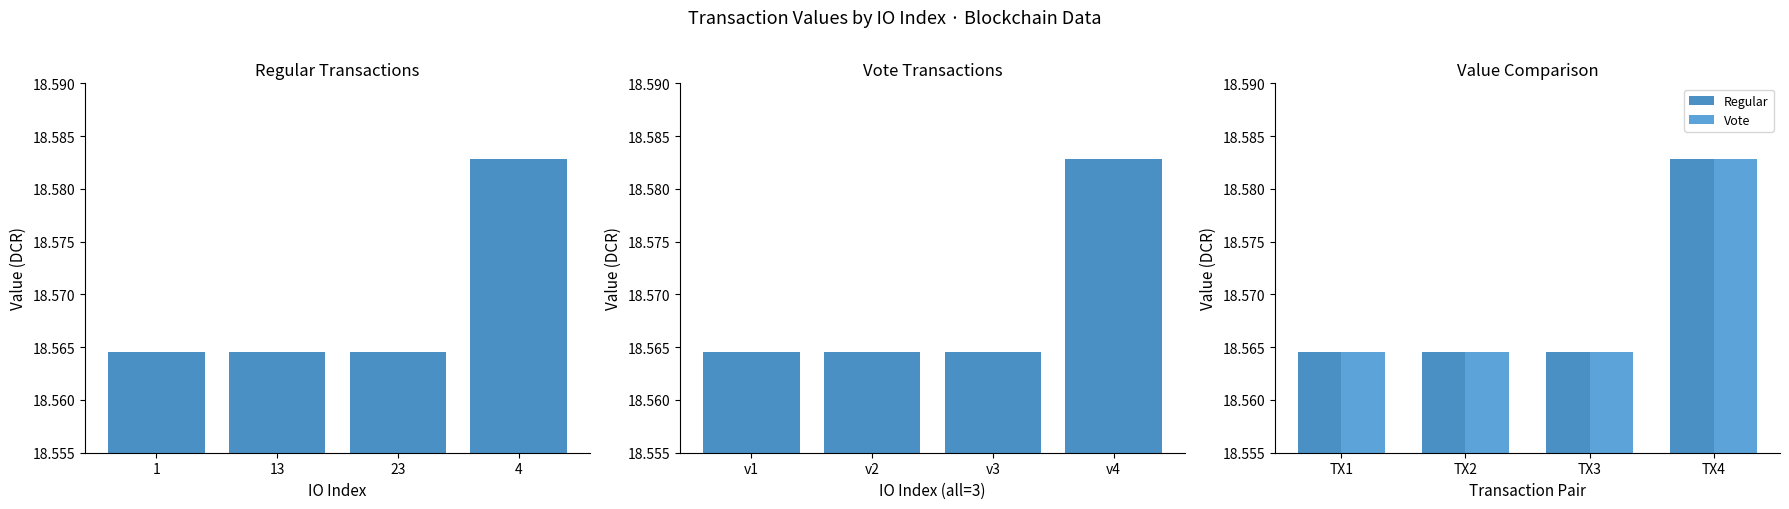

Is the value of Vote at TX2 greater than the value of Regular at TX4?

No